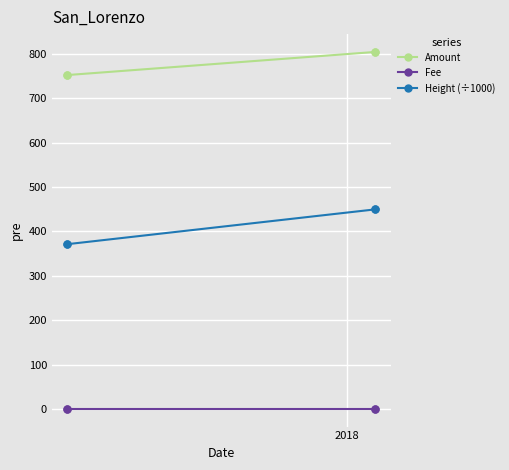

At how many categories does at least one series exceed 310?

4